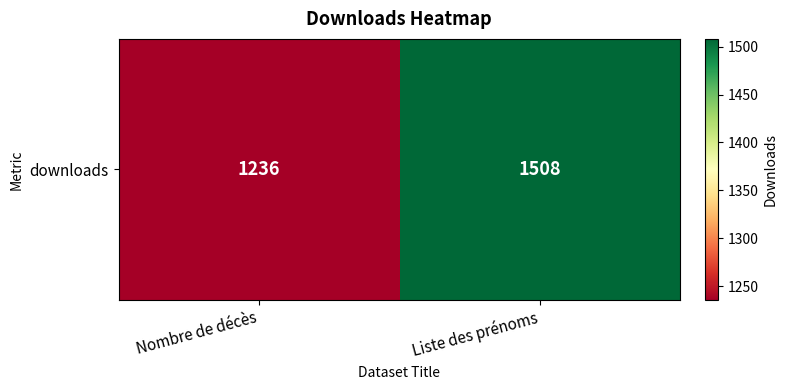

Between Nombre de décès and Liste des prénoms, which is larger?

Liste des prénoms